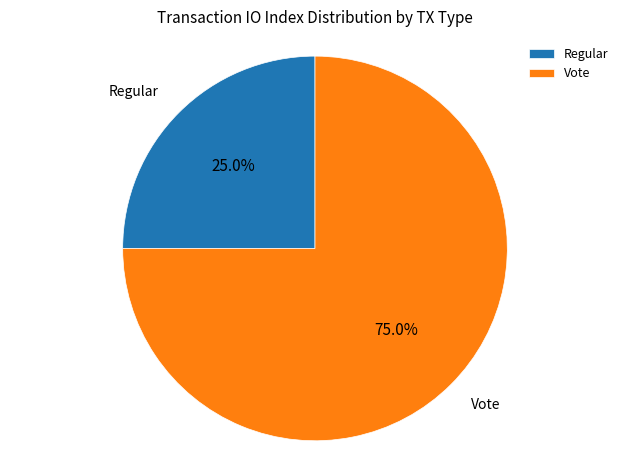

To the nearest percent, what percentage of the pie is Regular?

25%